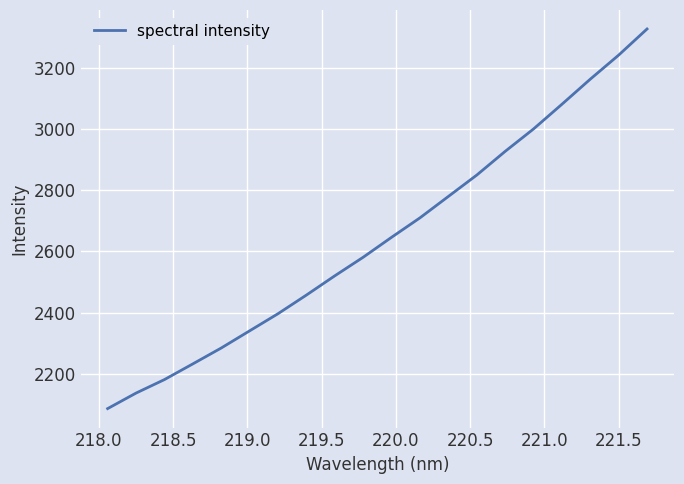

What is the minimum value shown in the chart?

2085.4